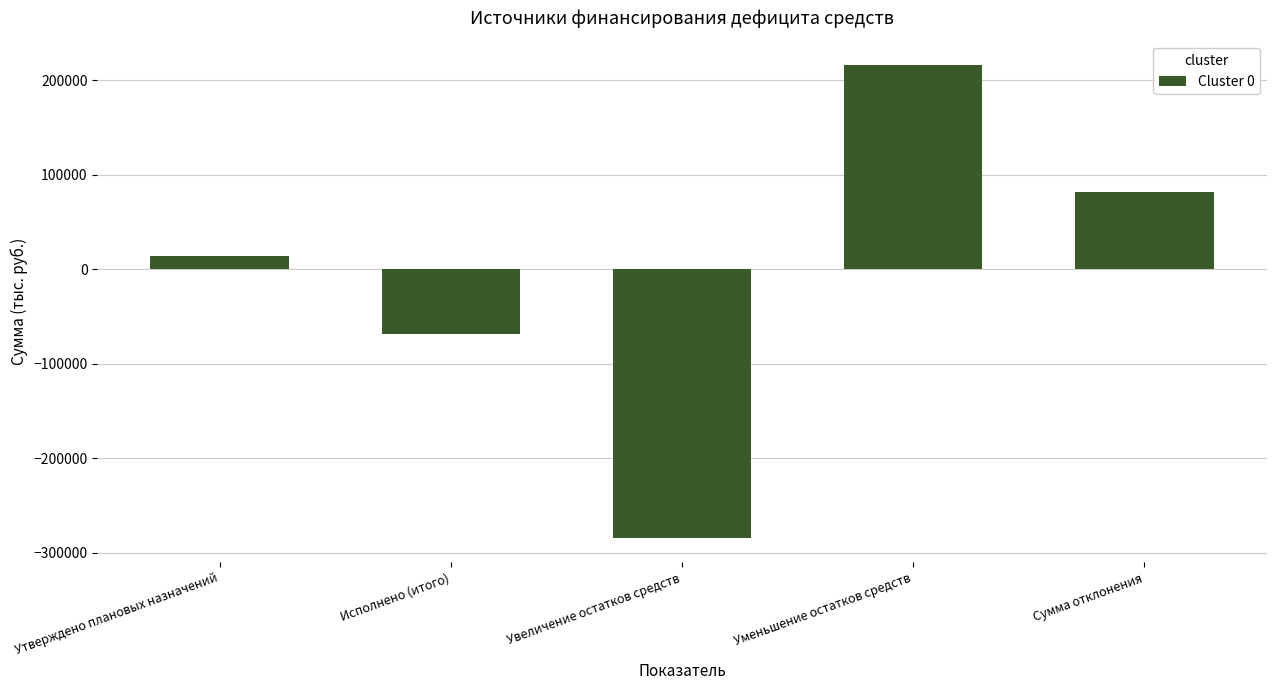

Reading right to left, extract all data points from this chart.

82372.6	216430.8	-284629.4	-68198.6	14174.0